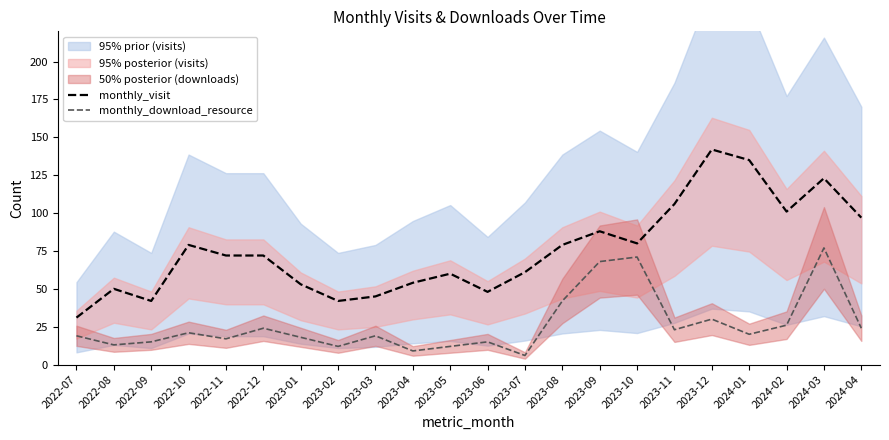

What is the value of the monthly_download_resource point at the 16th from the left?

71